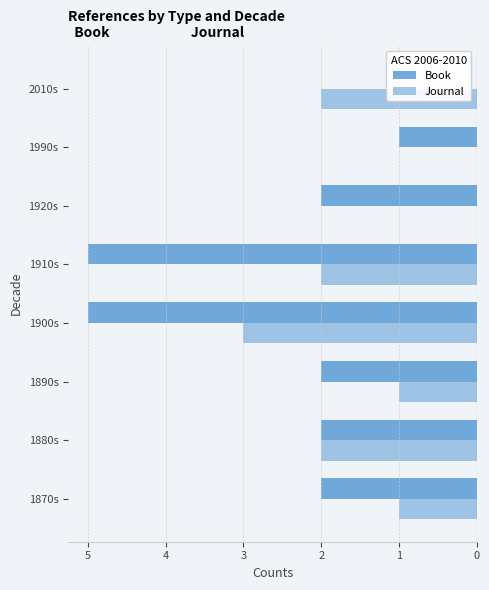

How many data points does each series have?

8